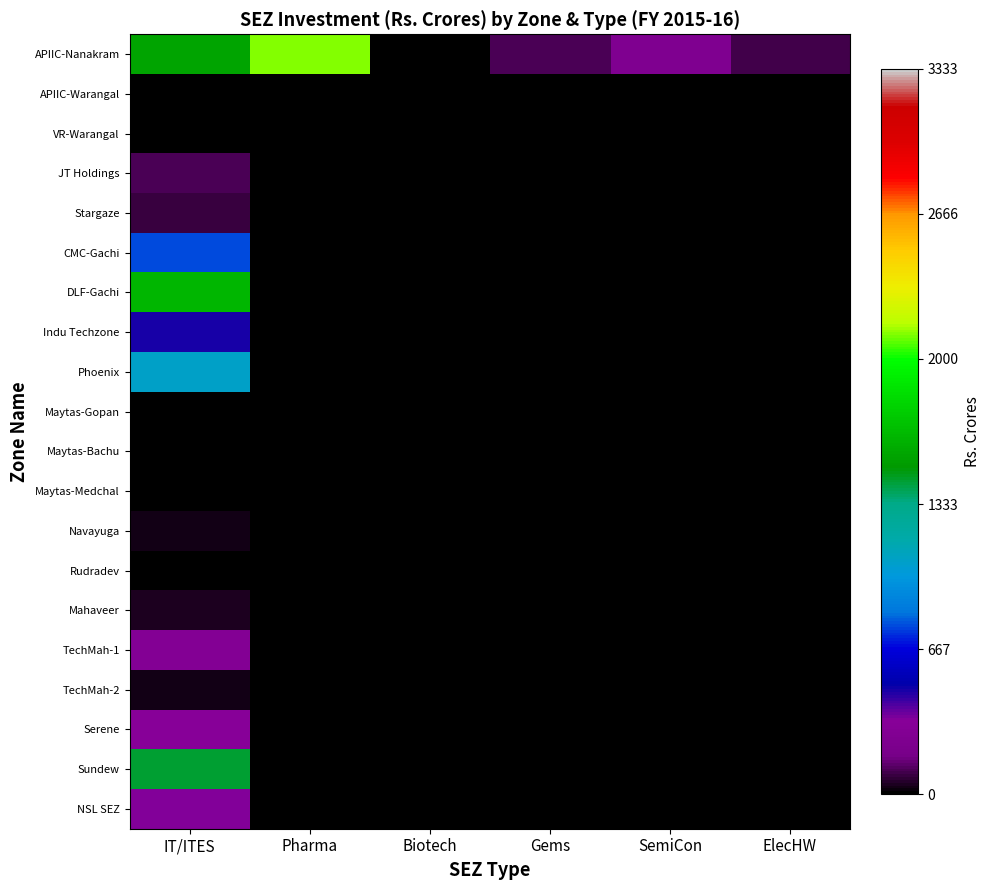

Which series has the largest total across all categories?

APIIC-Nanakram